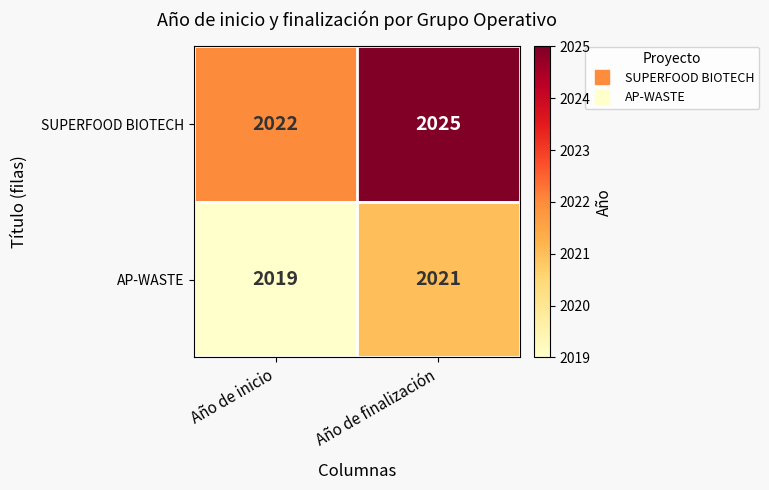

At which category is the sum across all series the highest?

Año de finalización